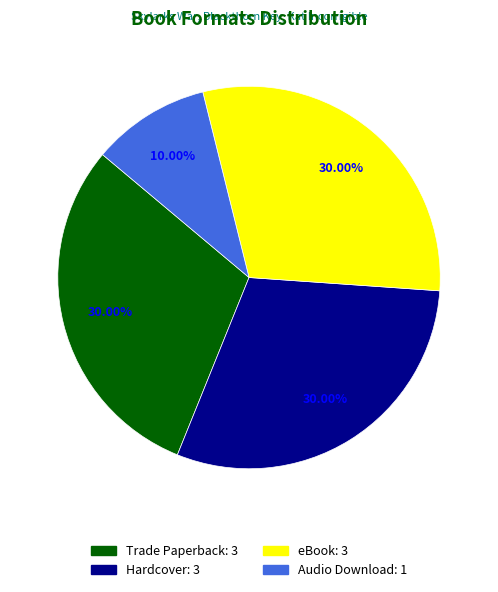

Approximately how many times larger is the value at Trade Paperback compared to eBook?

1.0